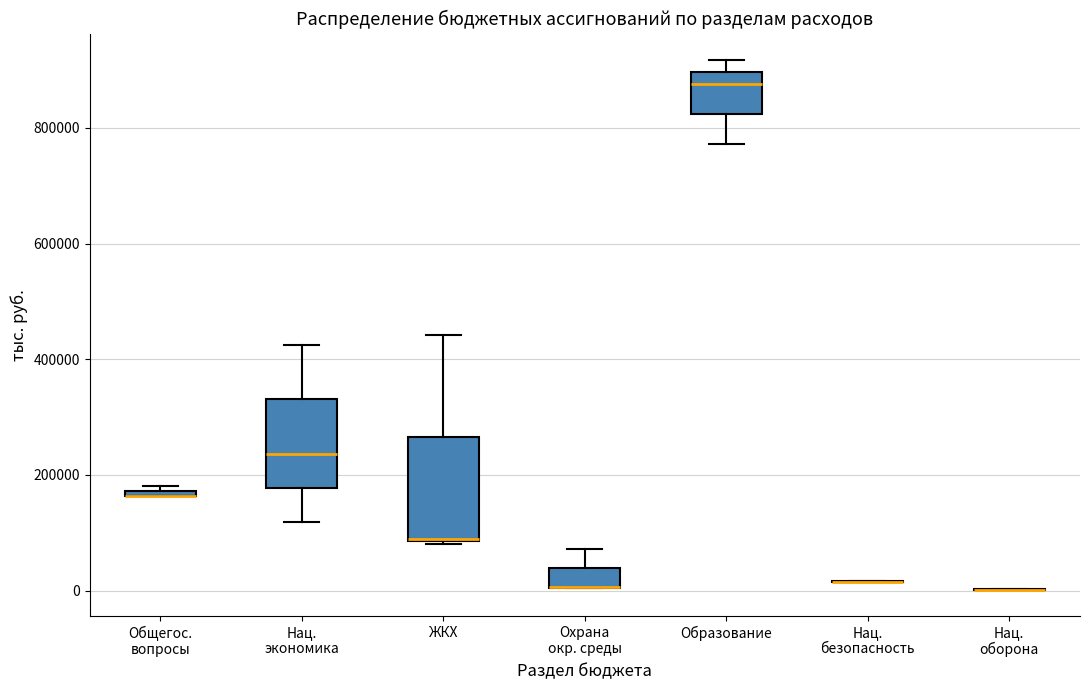

Where does the median line of the box for Образование sit on the y-axis? The values are not printed on the chart, so give them approximately, as read against the axis.

880000